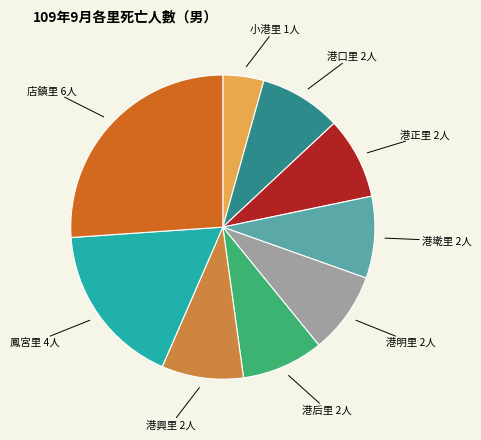

Is there a majority slice in this chart?

No